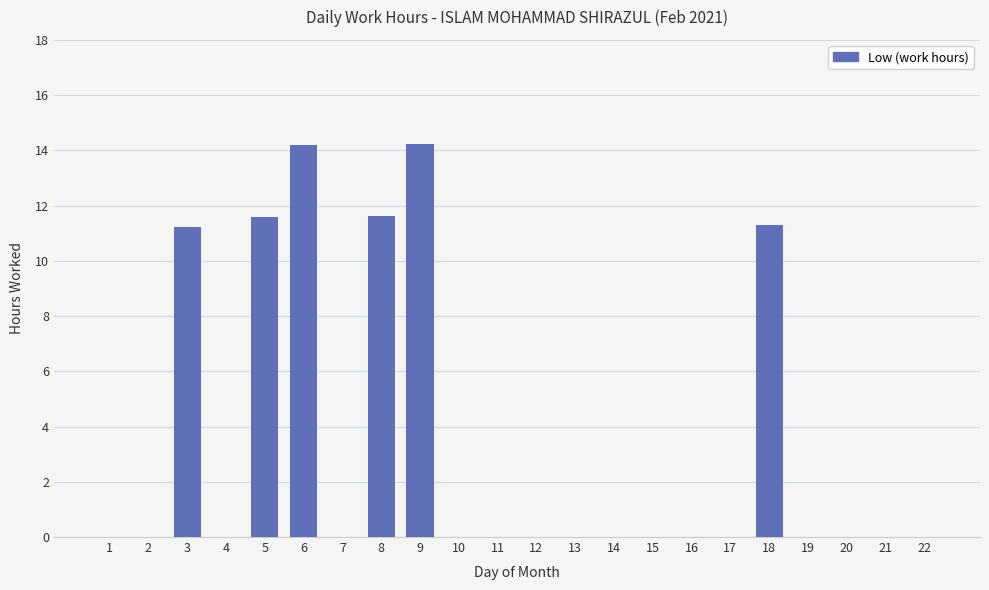

How many series are shown in this chart?

1